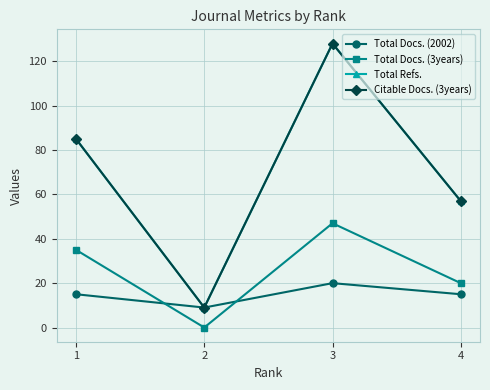

Which series has the widest spread of values?

Total Refs.